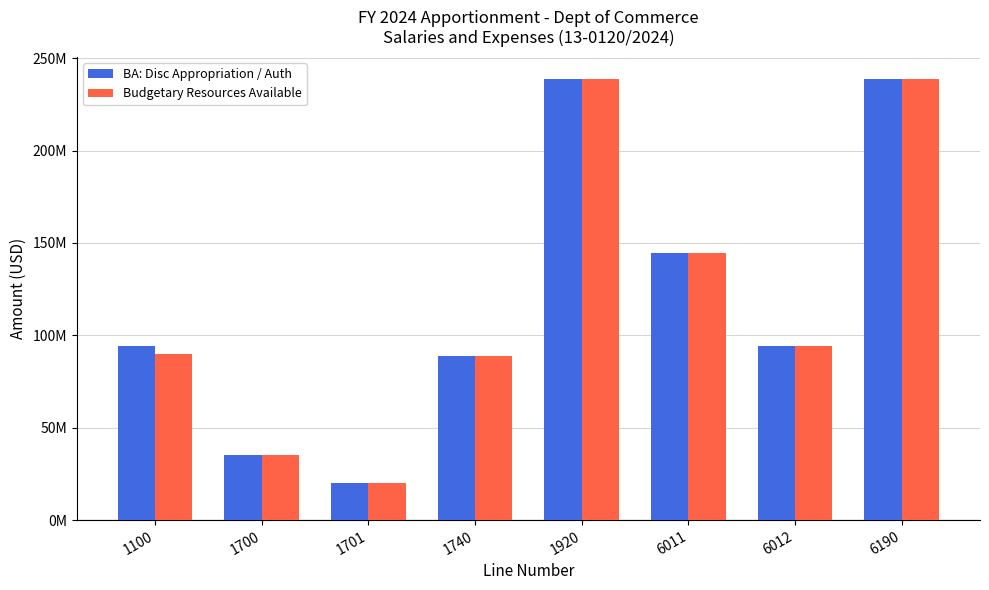

Which has a higher value, 1701 or 1740?

1740